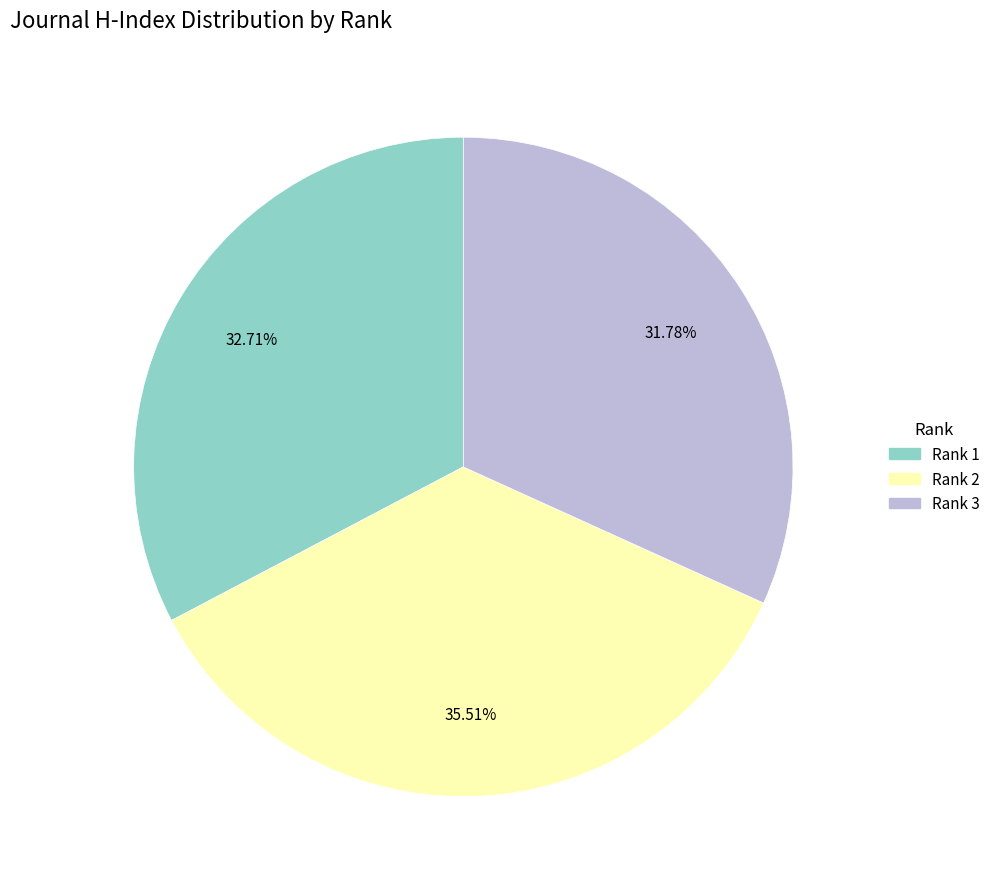

Is there any slice that represents more than half of the pie?

No